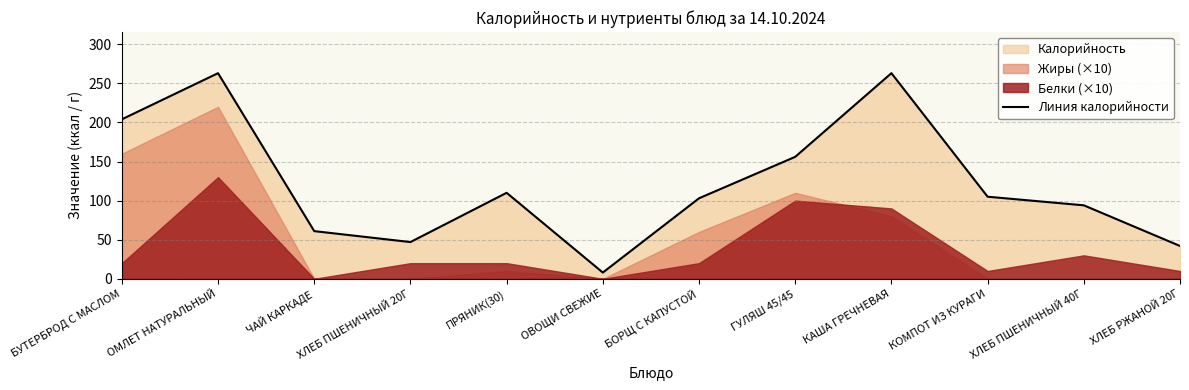

Where is the first local minimum?

ХЛЕБ ПШЕНИЧНЫЙ 20Г